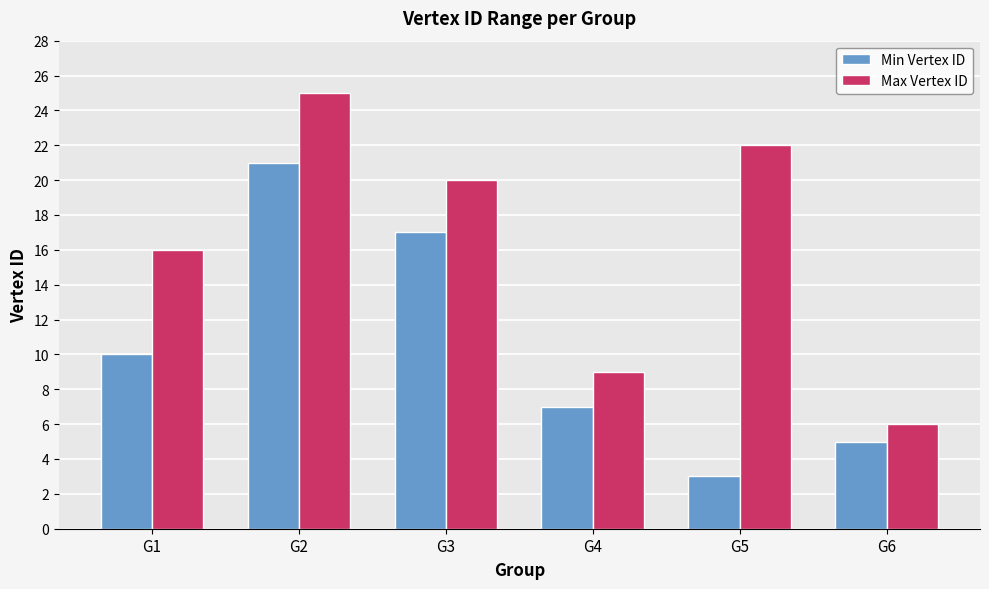

What is the value of the Min Vertex ID bar at the 5th from the left?

3